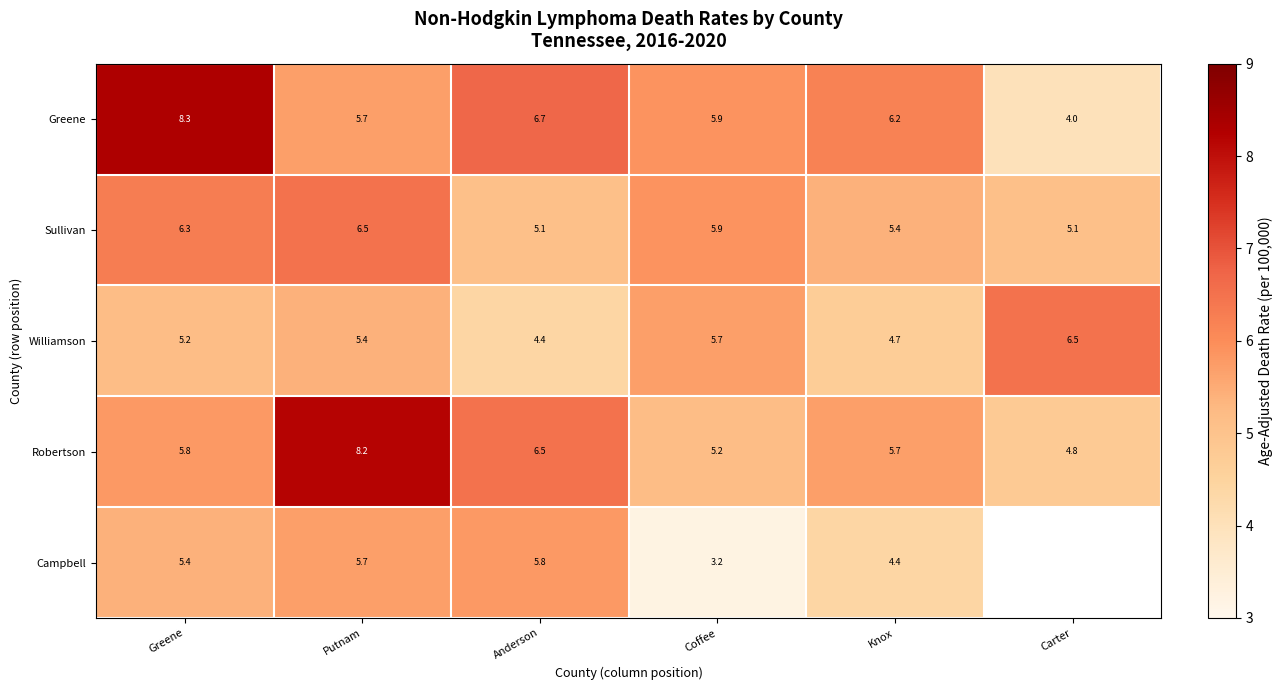

What is the difference between the maximum and minimum values in the Greene series?

4.3